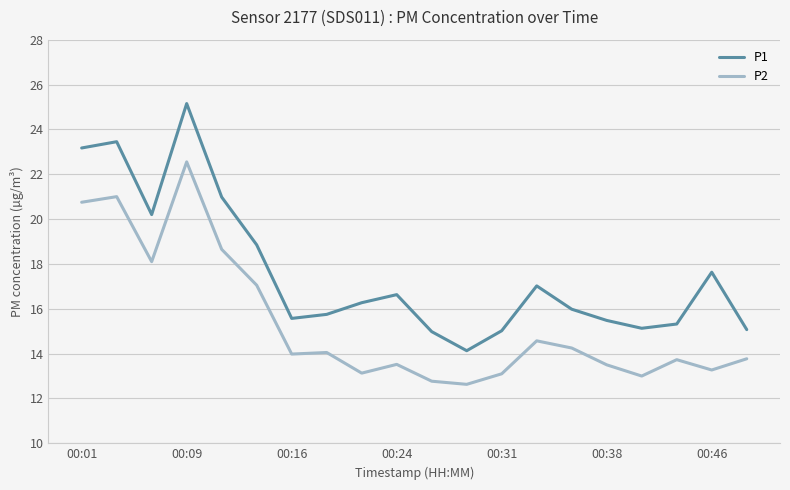

What is the difference between the maximum and minimum values in the P1 series?

11.0